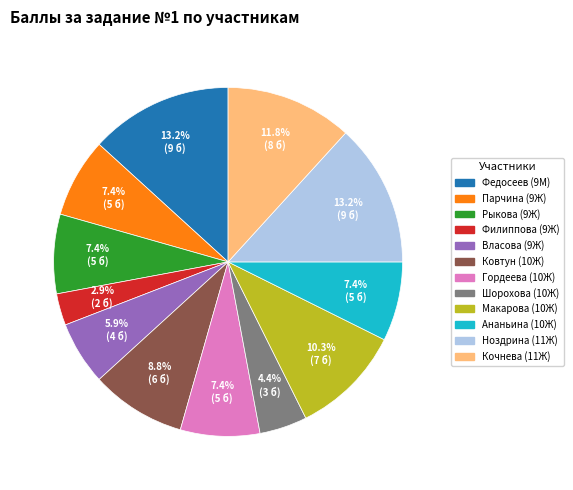

Is there any slice that represents more than half of the pie?

No